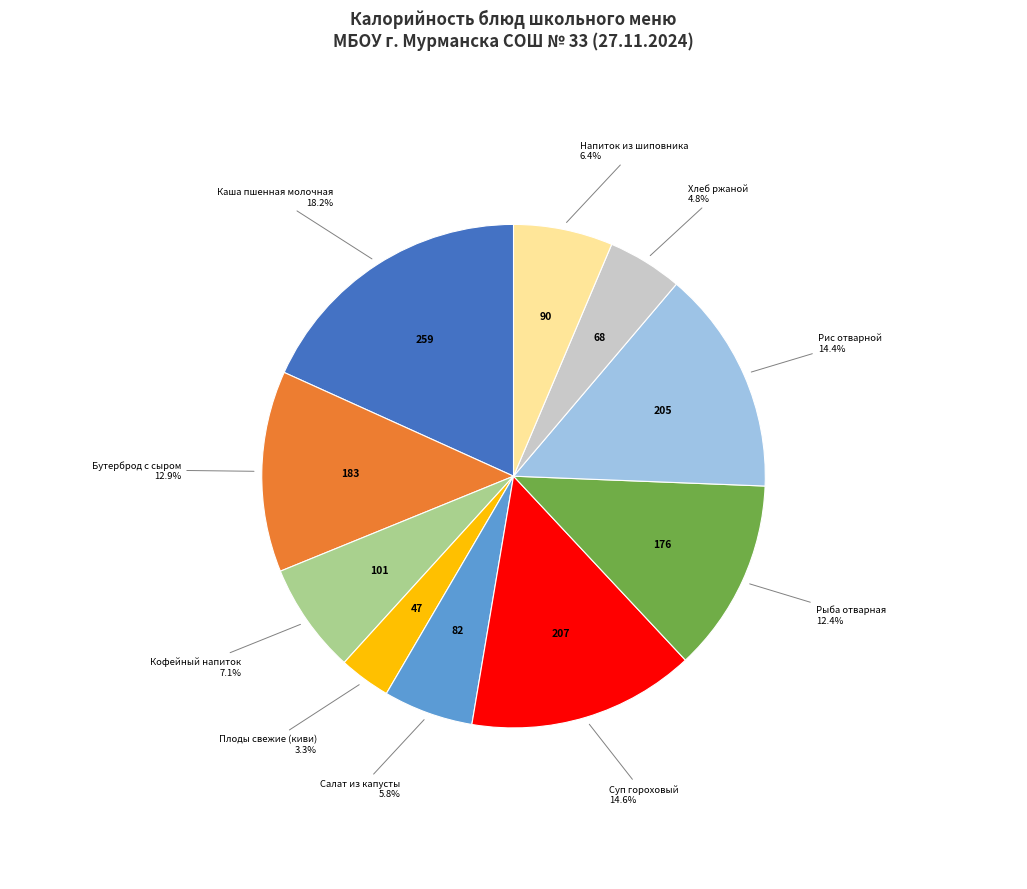

Is there any slice that represents more than half of the pie?

No